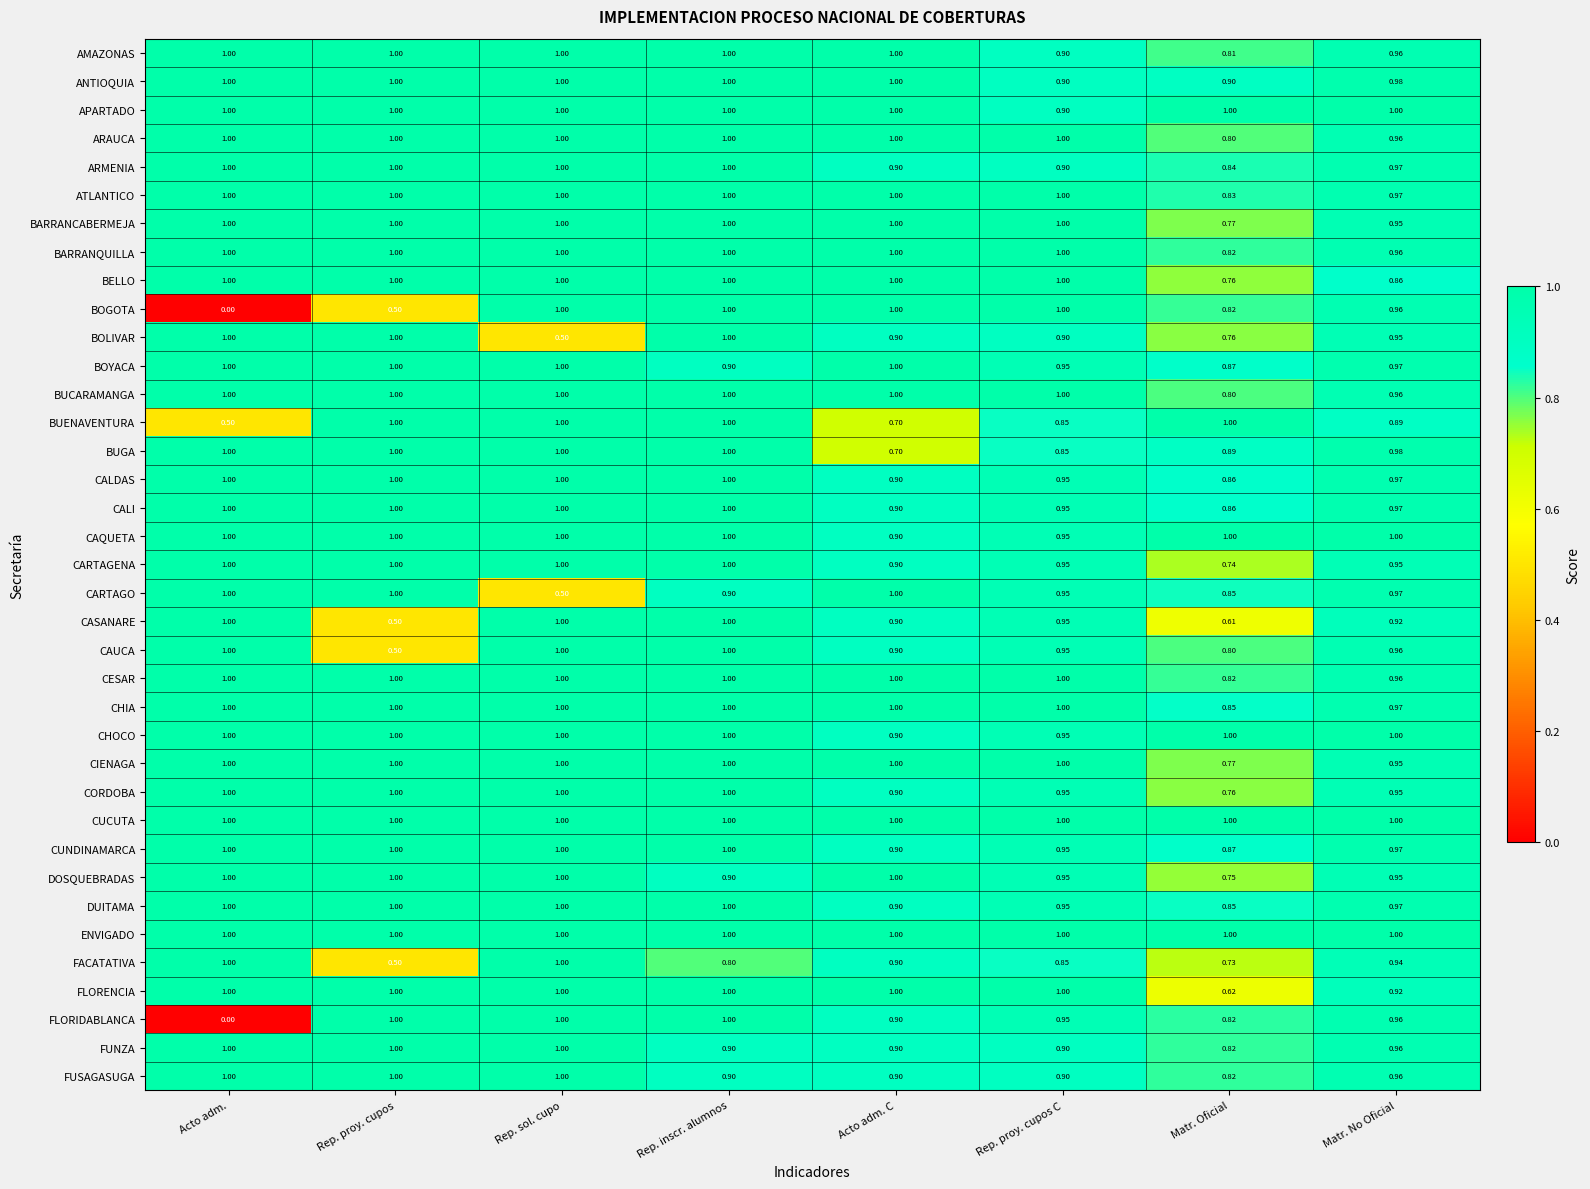

At how many categories does at least one series exceed 0?

8